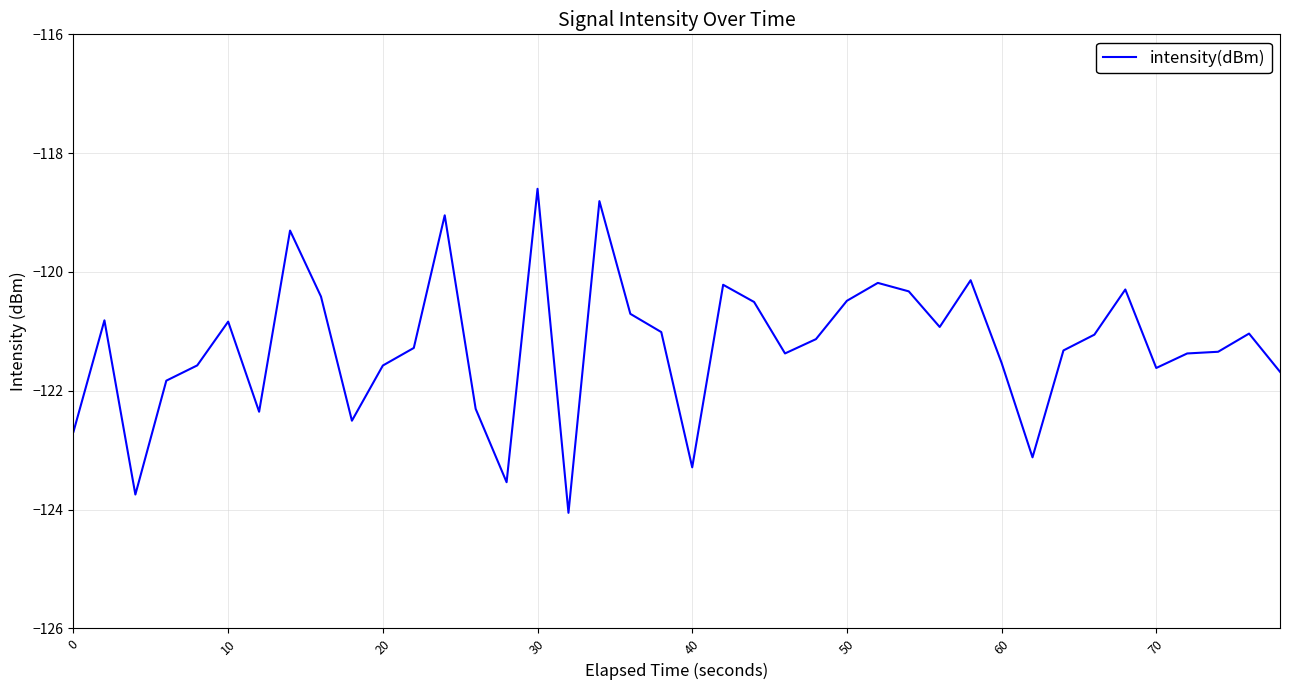

What is the difference between the maximum and minimum values?

5.5